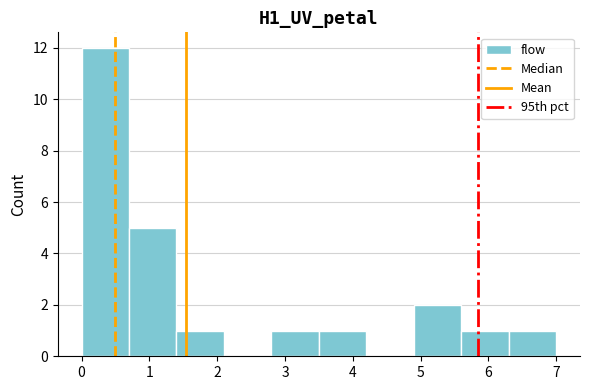

Reading left to right, transcribe this chart: for each bar, give the range it covers on the x-axis and its height. The values are not printed on the chart, so give them approximately, as read against the axis.

0.0 to 0.7: 12
0.7 to 1.4: 5
1.4 to 2.1: 1
2.1 to 2.8: 0
2.8 to 3.5: 1
3.5 to 4.2: 1
4.2 to 4.9: 0
4.9 to 5.6: 2
5.6 to 6.3: 1
6.3 to 7.0: 1